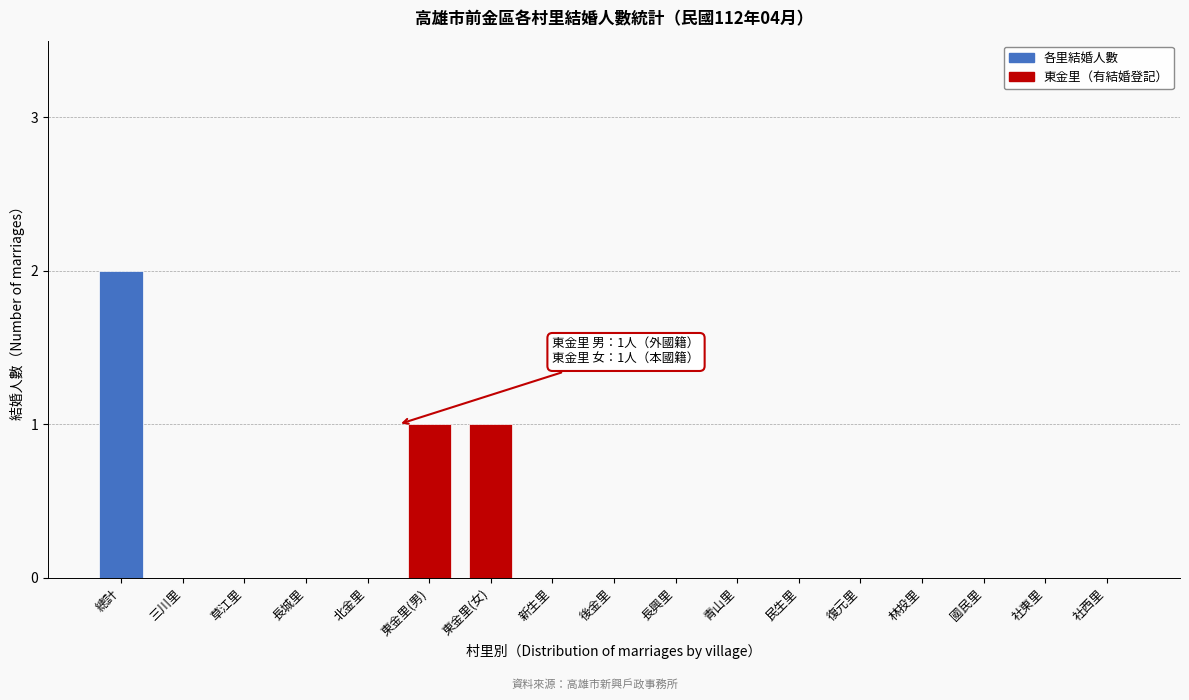

Reading right to left, list all the values displayed in this chart.

社西里=0	社東里=0	國民里=0	林投里=0	復元里=0	民生里=0	青山里=0	長興里=0	後金里=0	新生里=0	東金里(女)=1	東金里(男)=1	北金里=0	長城里=0	草江里=0	三川里=0	總計=2